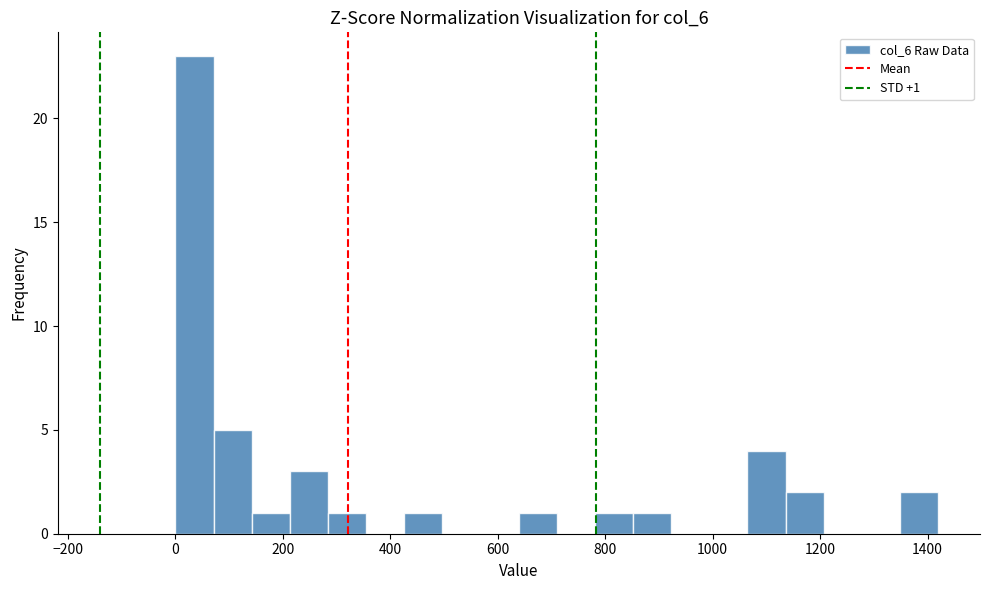

Around what value on the x-axis is the tallest bar? Give the approximate position of its centre, as read against the axis.

40